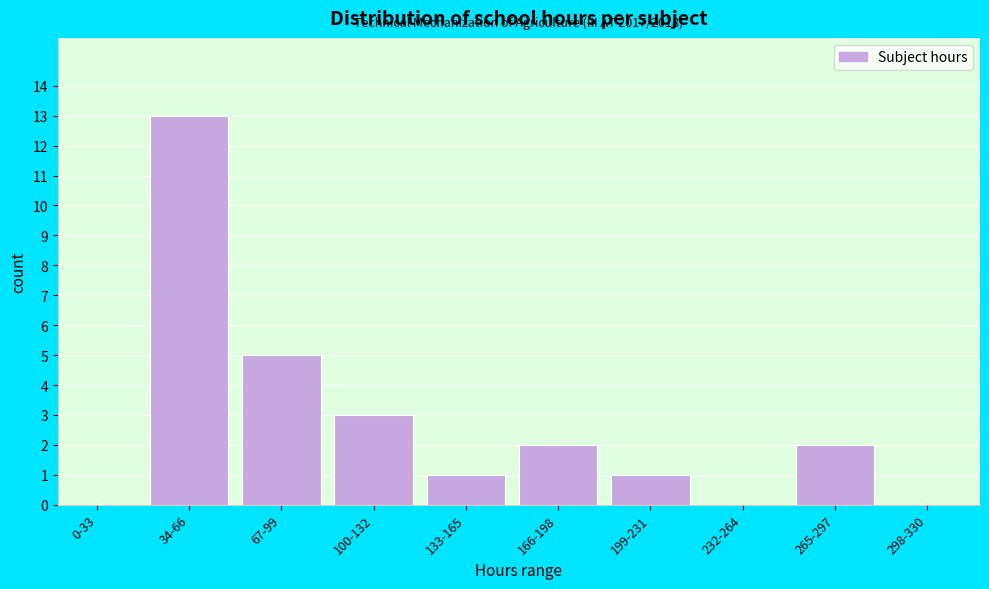

Reading left to right, what are all the values shown in this chart?

0-33=0	34-66=13	67-99=5	100-132=3	133-165=1	166-198=2	199-231=1	232-264=0	265-297=2	298-330=0